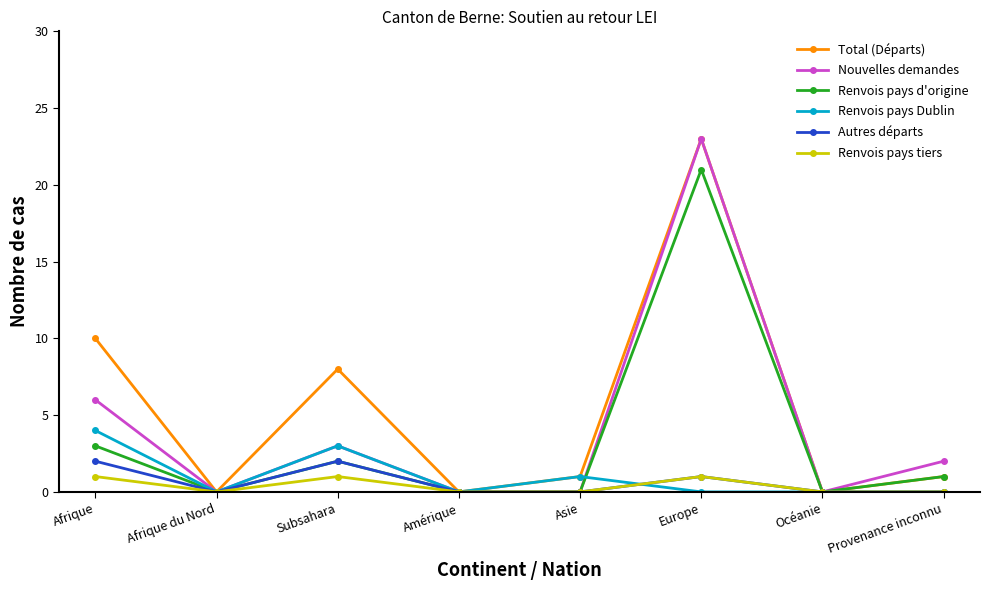

What value does the Renvois pays tiers series have at Europe?

1